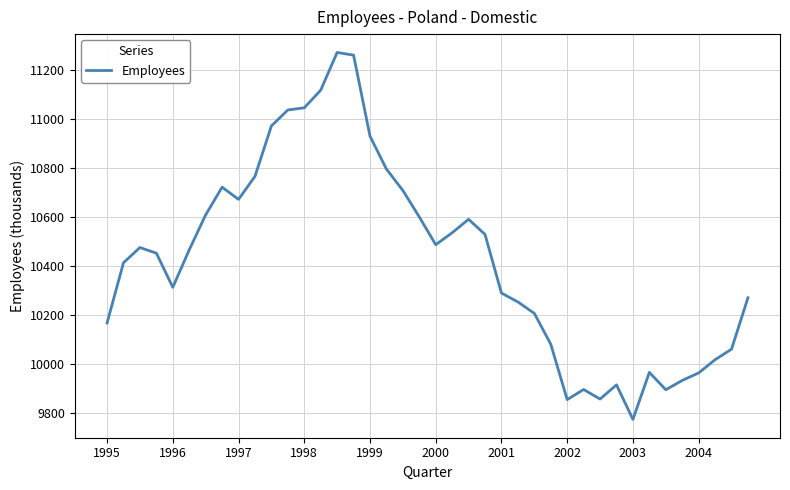

True or false: there are more than 2 points higher than both neighbors.

True